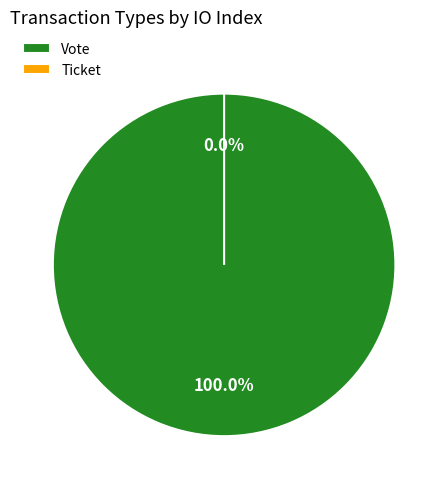

What percentage is the Vote slice, to the nearest percent?

100%